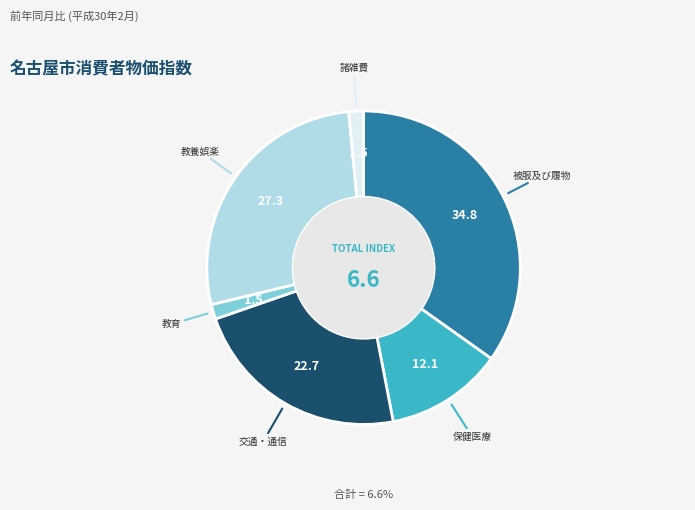

Is there any slice that represents more than half of the pie?

No